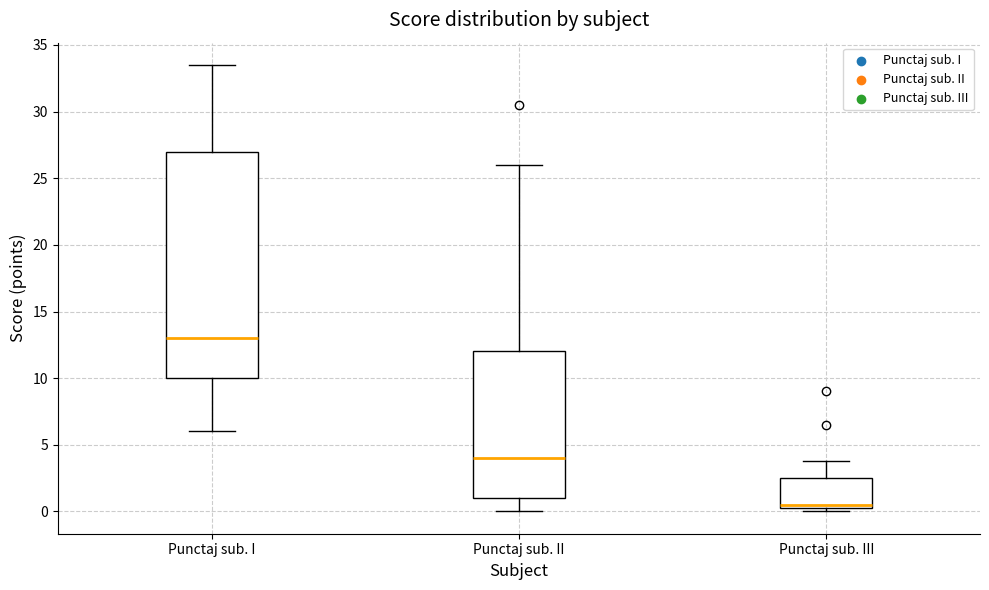

Where does the lower whisker of the box for Punctaj sub. I end on the y-axis? The values are not printed on the chart, so give them approximately, as read against the axis.

6.0